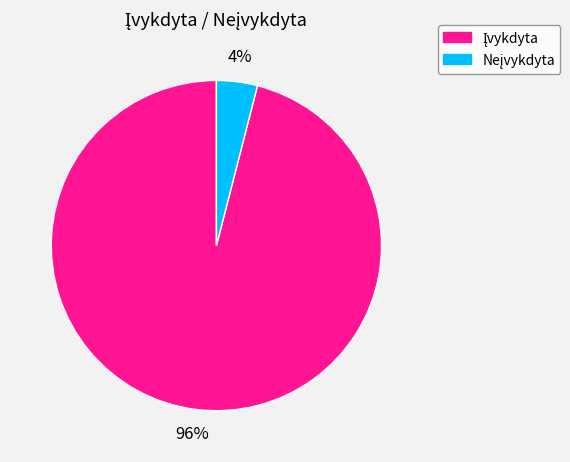

Is there any slice that represents more than half of the pie?

Yes